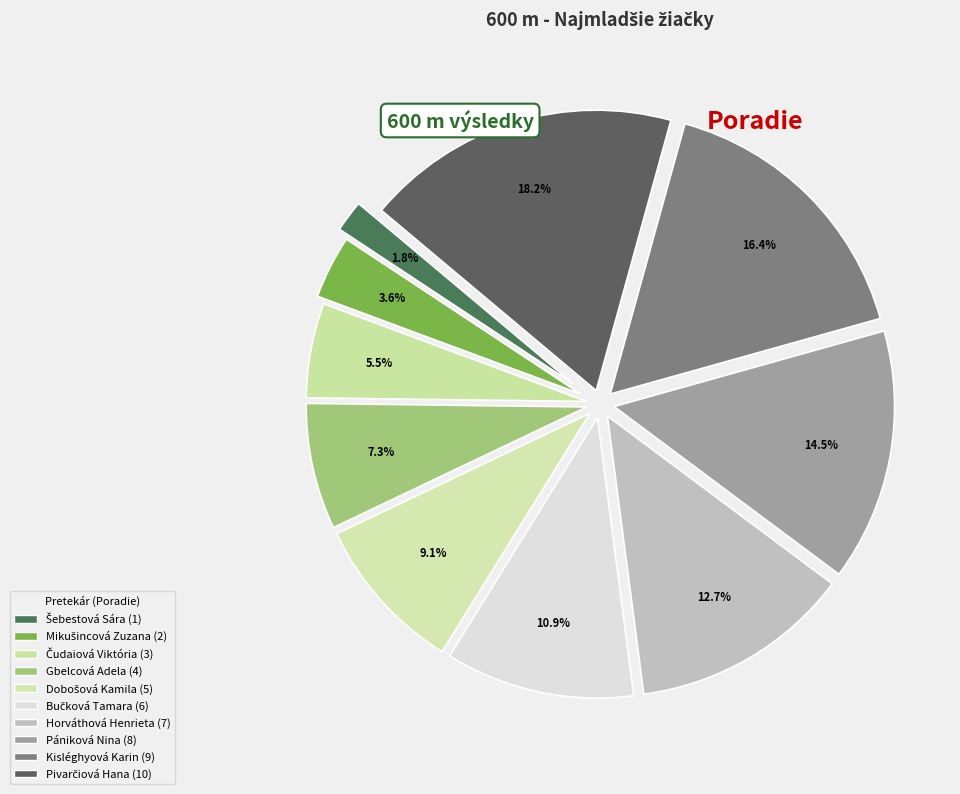

How many segments does this pie chart have?

10